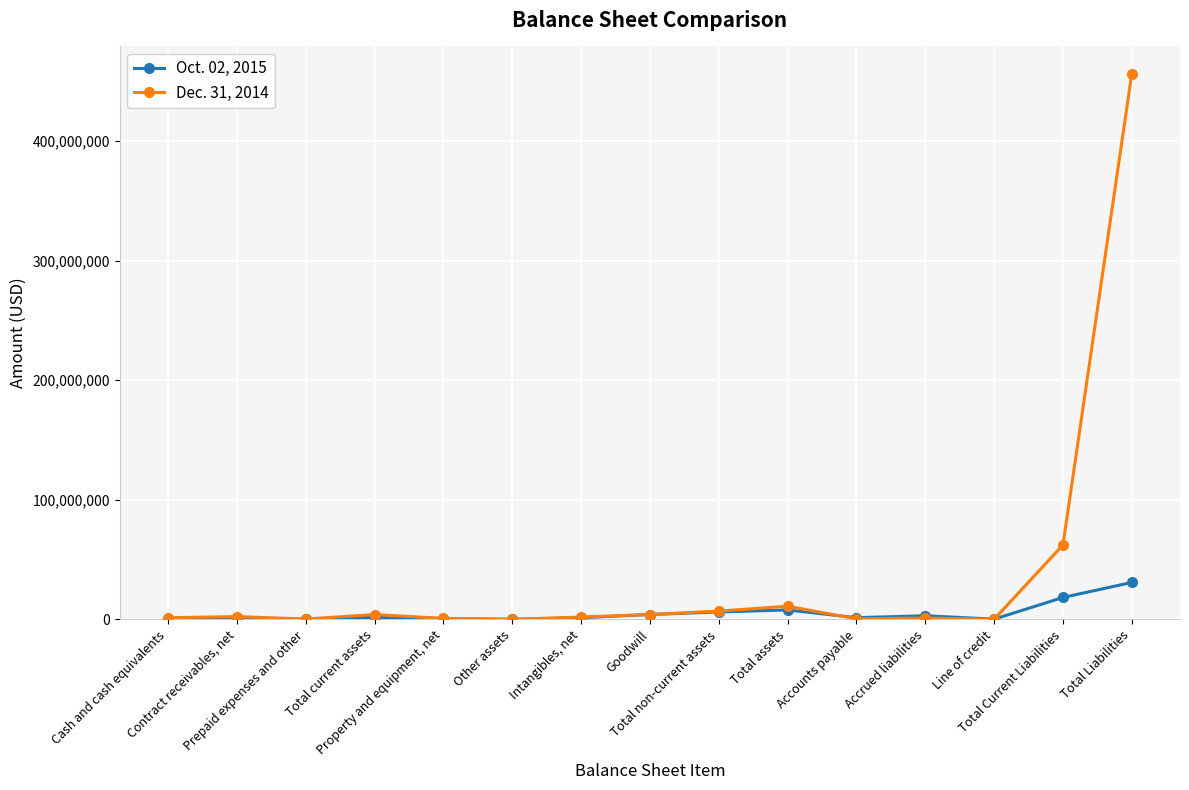

The value of Dec. 31, 2014 at Total non-current assets is 6932000. True or false?

True